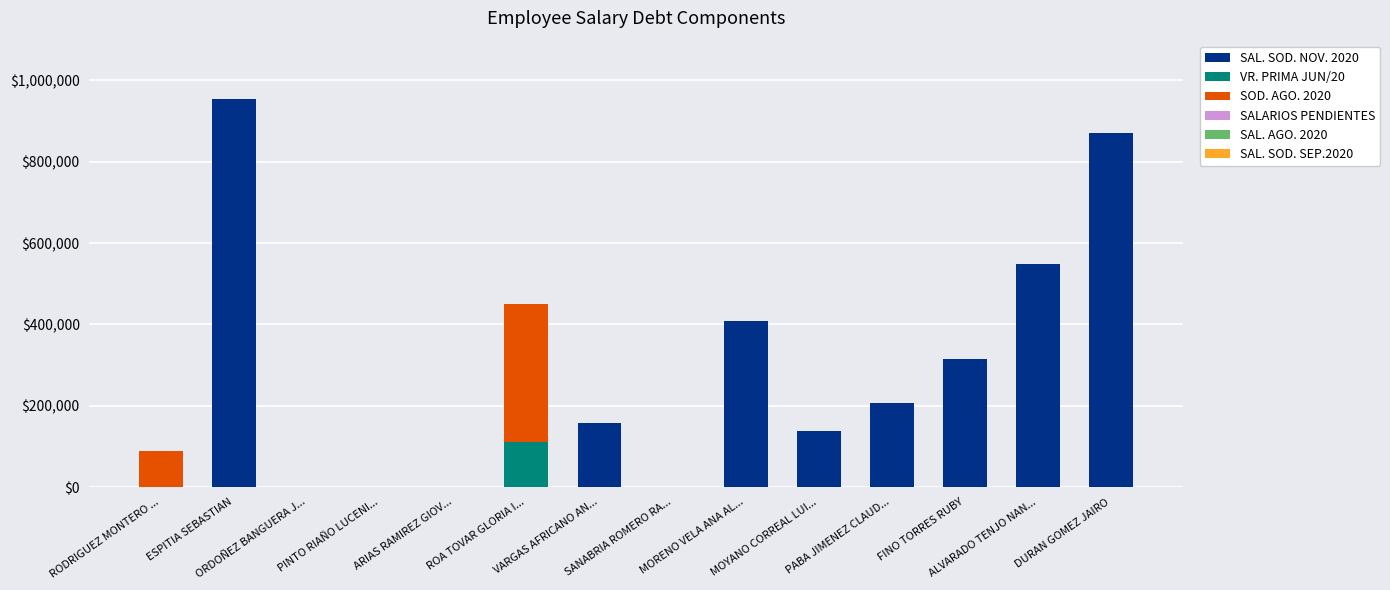

Which series changed the most between ESPITIA SEBASTIAN and ROA TOVAR GLORIA I...?

SAL. SOD. NOV. 2020